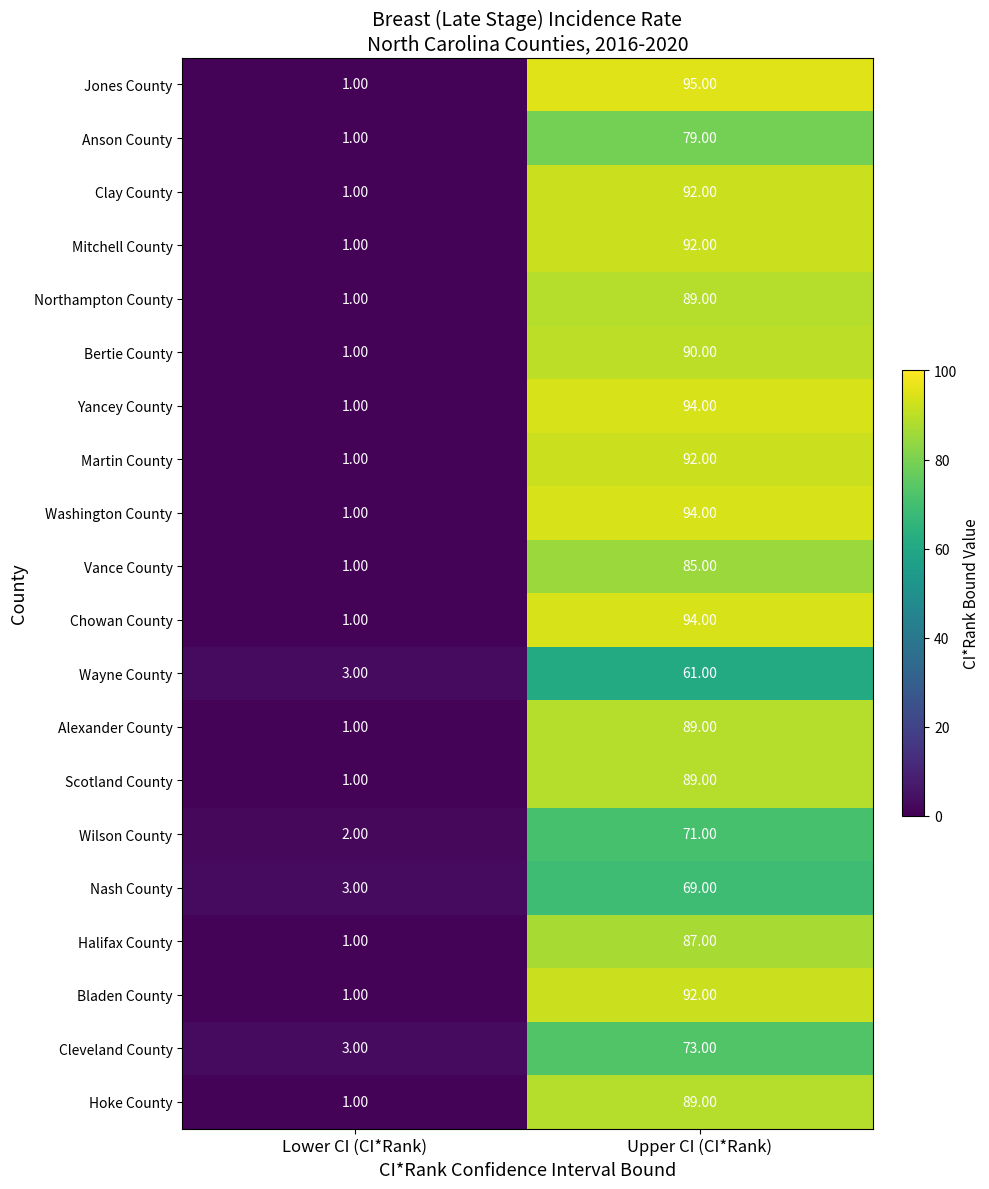

Which label corresponds to the smallest value in the chart?

Lower CI (CI*Rank)